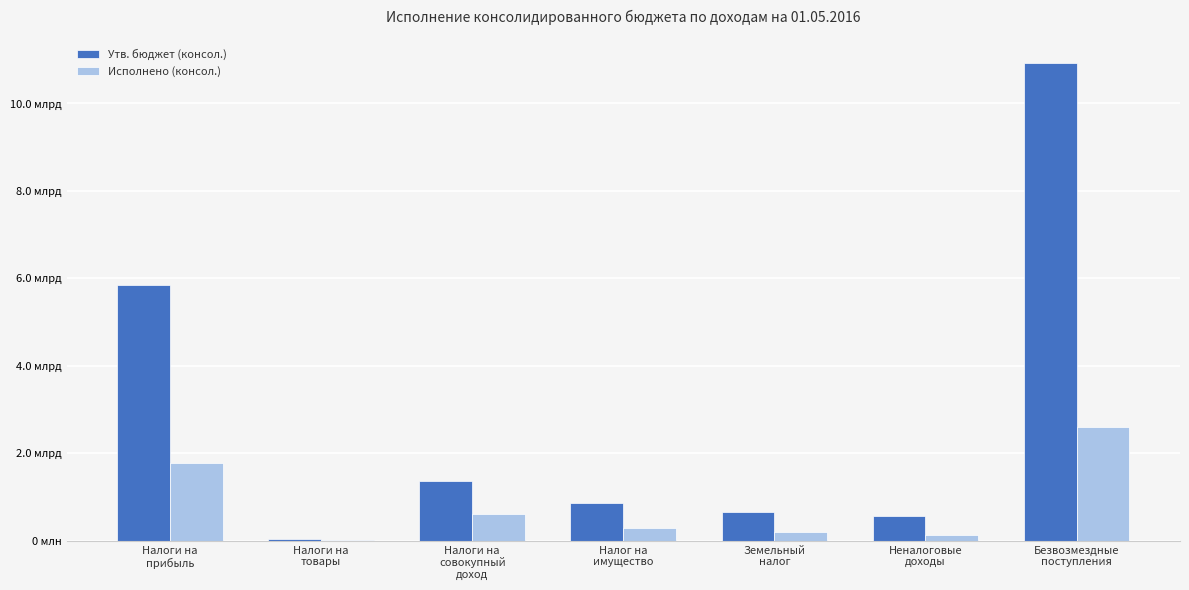

What is the difference between the highest and lowest values at Земельный
налог?

440000000.0